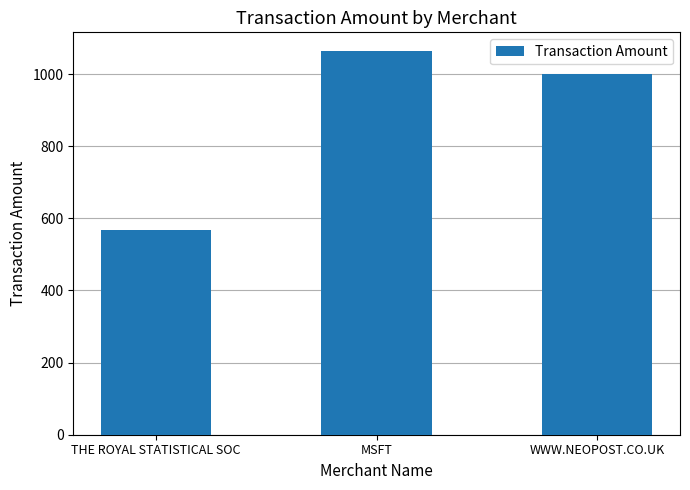

Where does the data first go above 1000?

MSFT